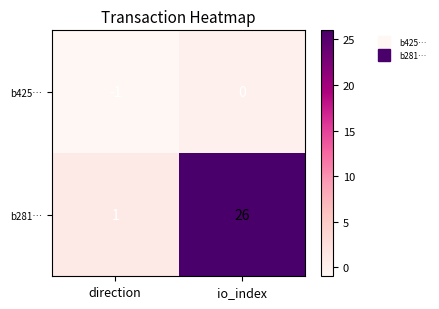

What is the sum of the b281… values at direction and io_index?

27